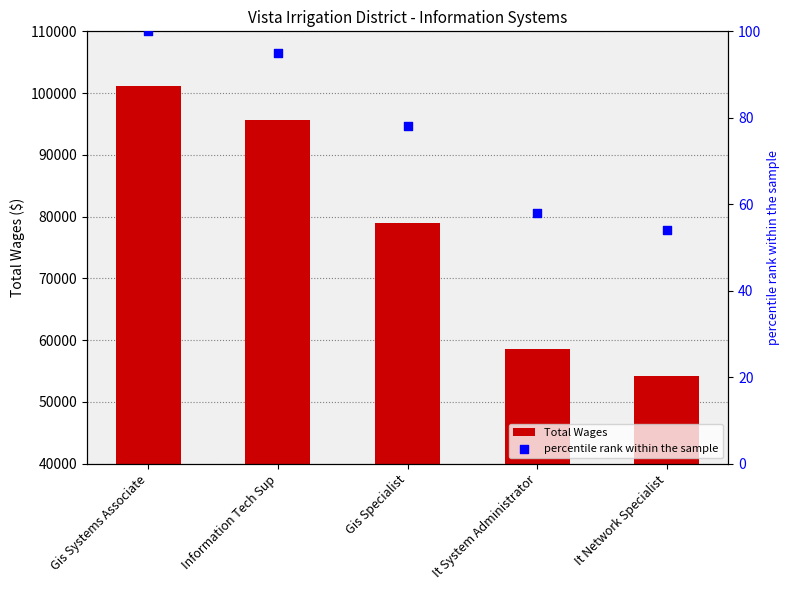

Which series has the largest total across all categories?

Total Wages